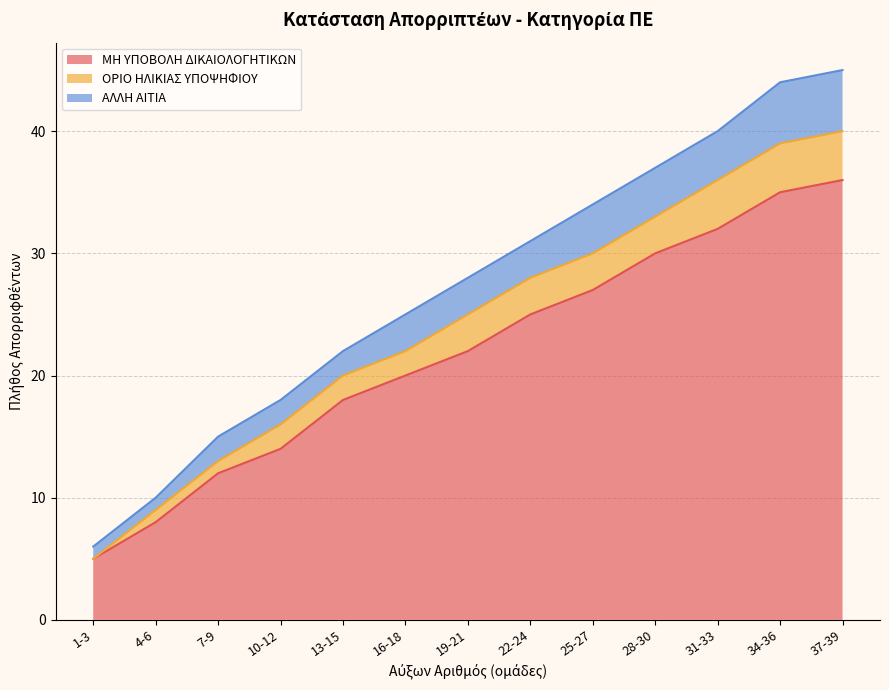

True or false: ΑΛΛΗ ΑΙΤΙΑ has a value of 45 at 37-39.

True